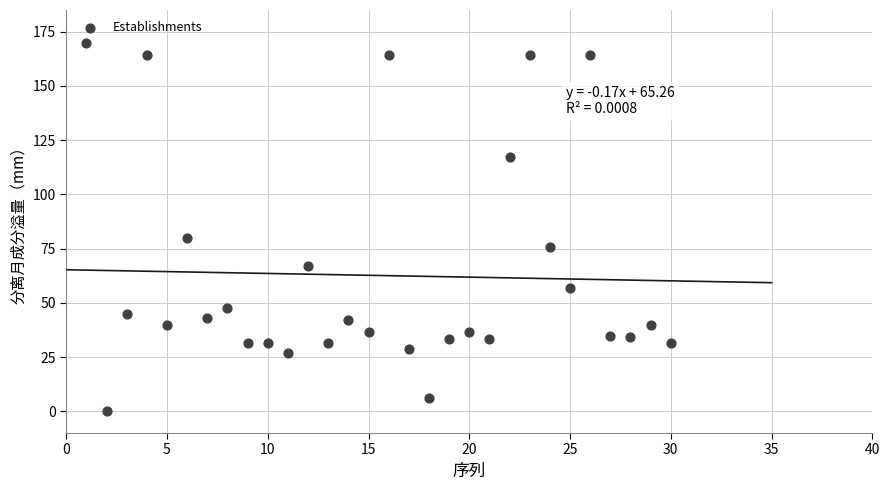

What Y value in the scatter plot is closest to 85?

79.8